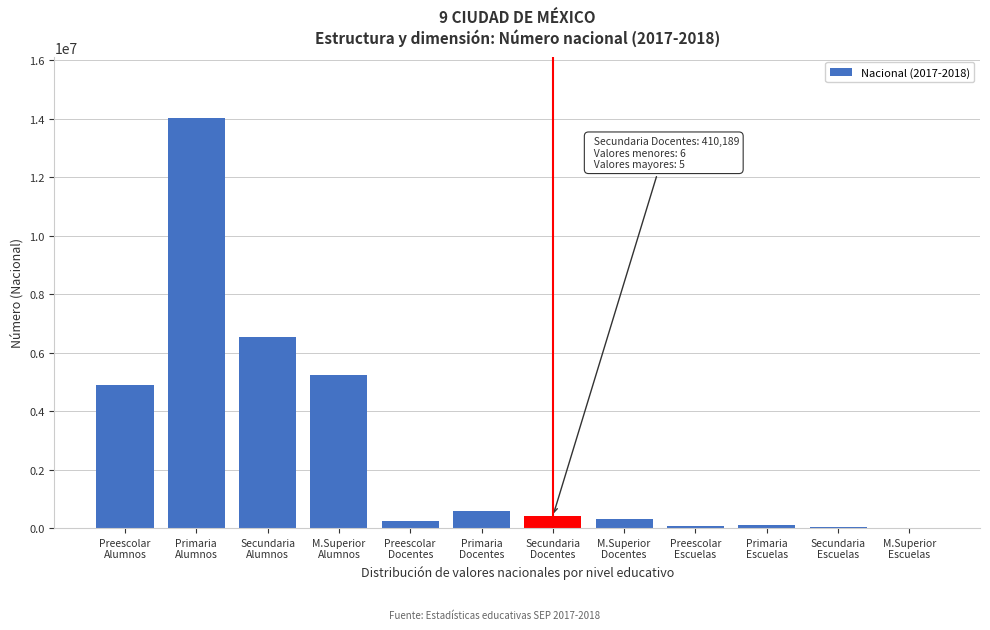

What is the greatest value displayed?

14020204